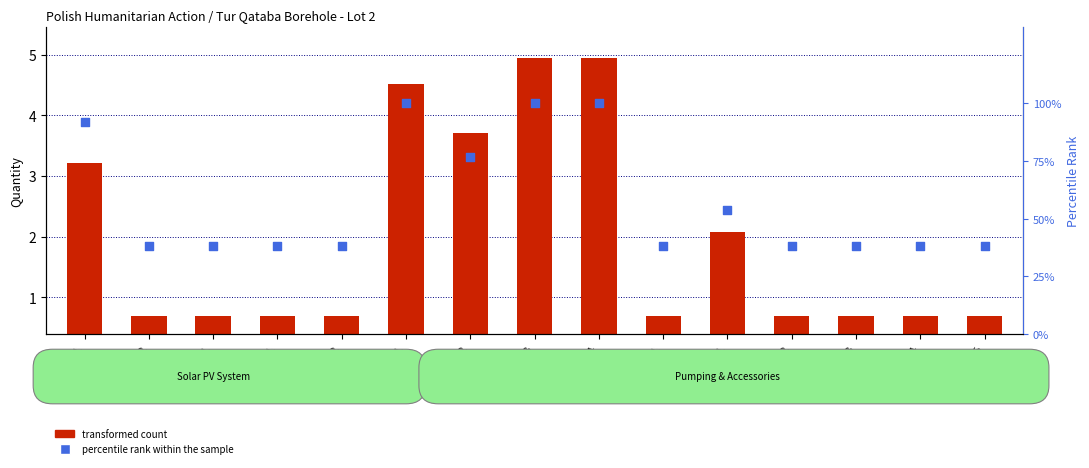

Which series contains the highest Y value?

percentile rank within the sample